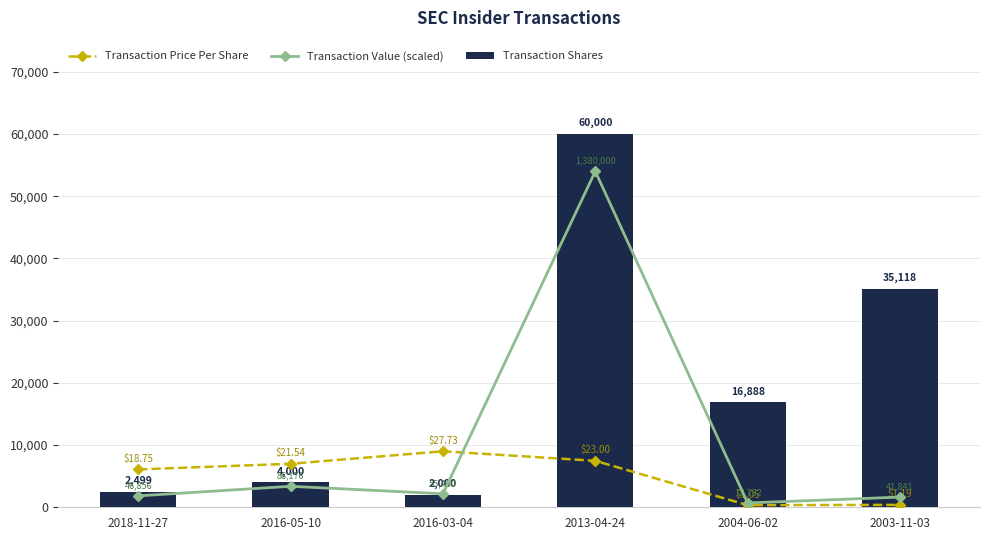

Which series has the largest total across all categories?

Transaction Shares